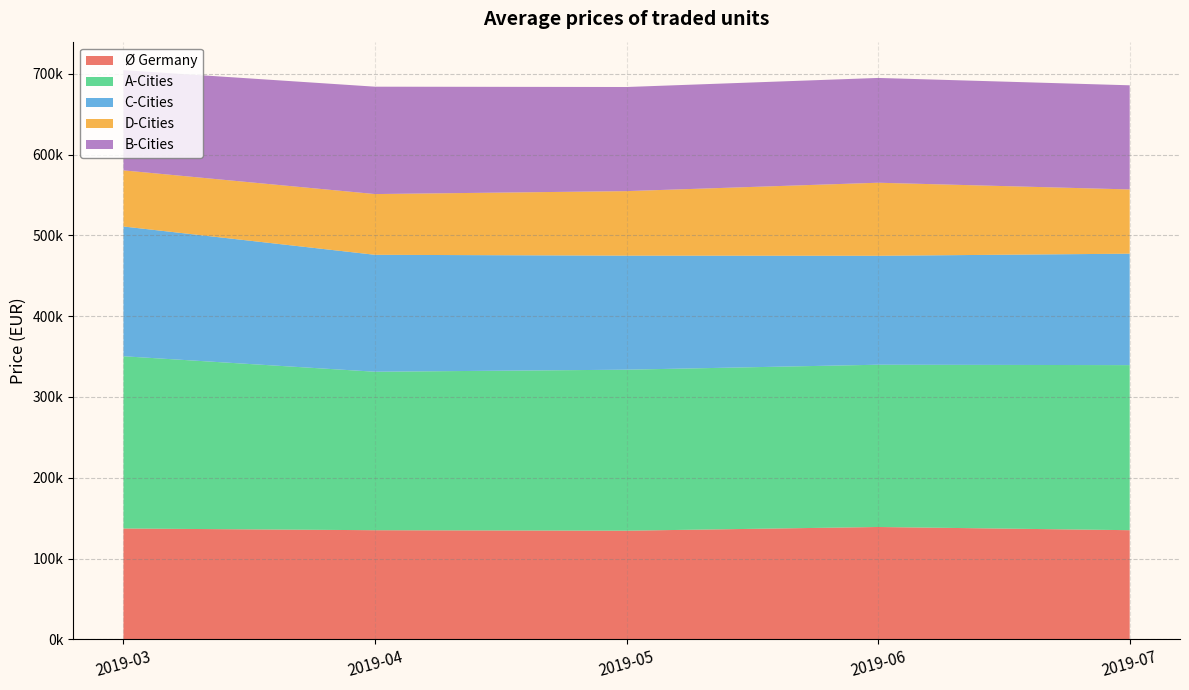

Reading left to right, transcribe all the data shown in this chart.

Ø Germany: 2019-03=137135.8	2019-04=135020.1	2019-05=134421.8	2019-06=138998.2	2019-07=135048.0
A-Cities: 2019-03=213204.4	2019-04=196149.5	2019-05=199282.3	2019-06=200854.5	2019-07=204311.2
C-Cities: 2019-03=160598.5	2019-04=144733.8	2019-05=141149.3	2019-06=134840.2	2019-07=137923.3
D-Cities: 2019-03=69477.3	2019-04=75180.9	2019-05=79868.4	2019-06=90421.6	2019-07=79521.2
B-Cities: 2019-03=124066.3	2019-04=132897.4	2019-05=128866.9	2019-06=129700.0	2019-07=128898.1